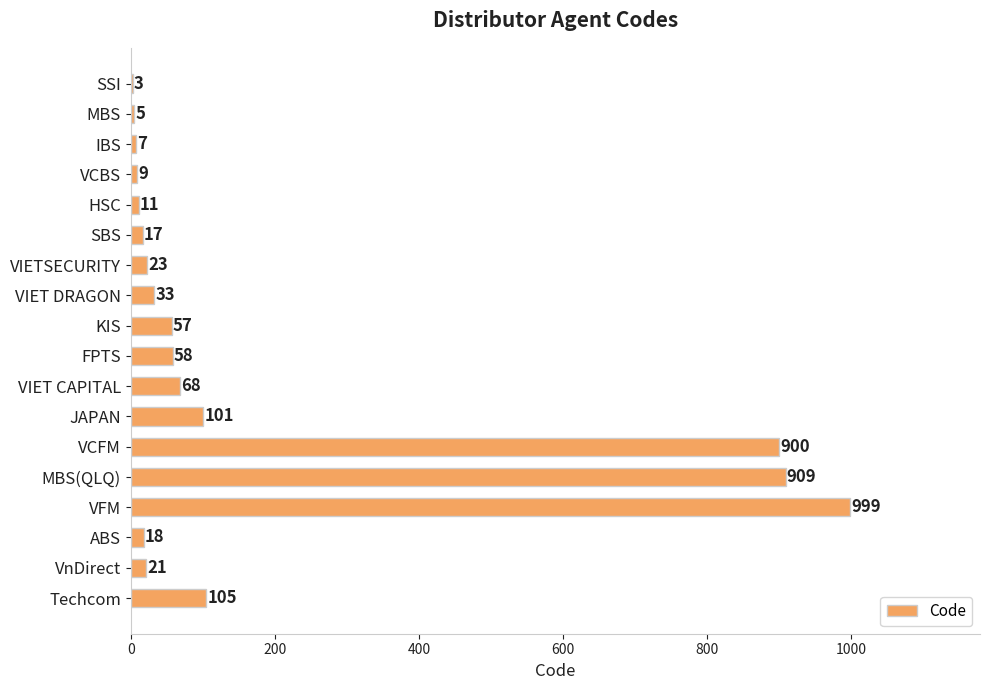

What is the sum of the values at Techcom and ABS?

123